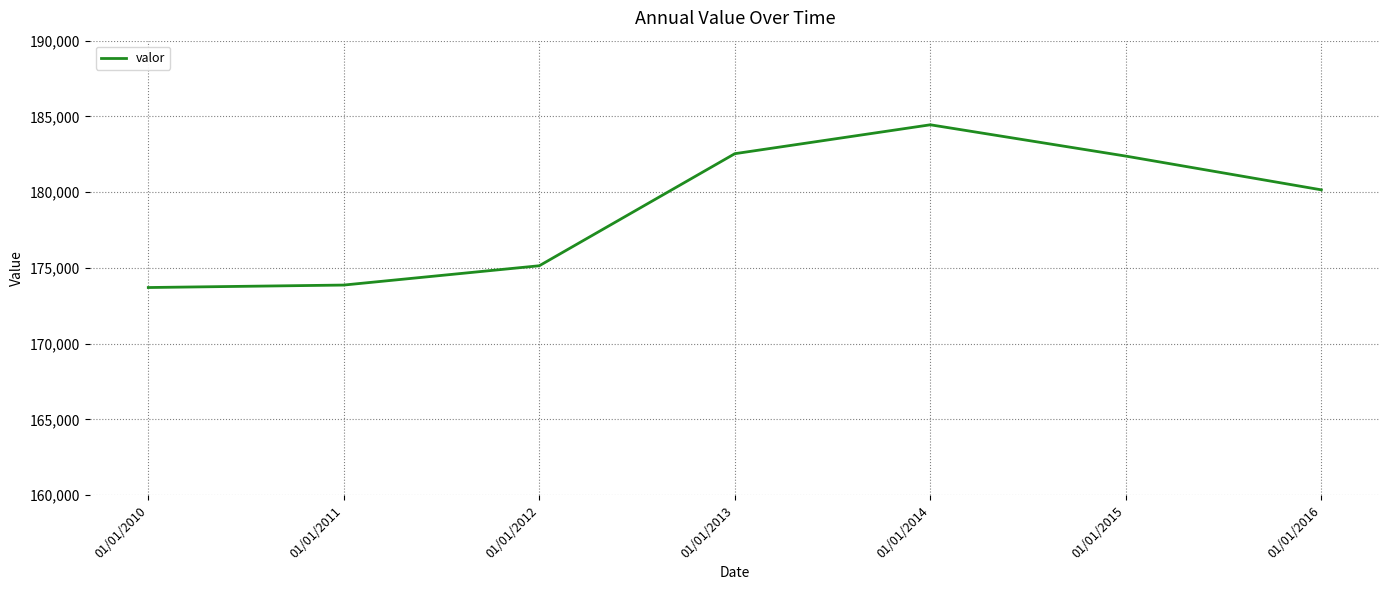

Count the number of data series in this chart.

1